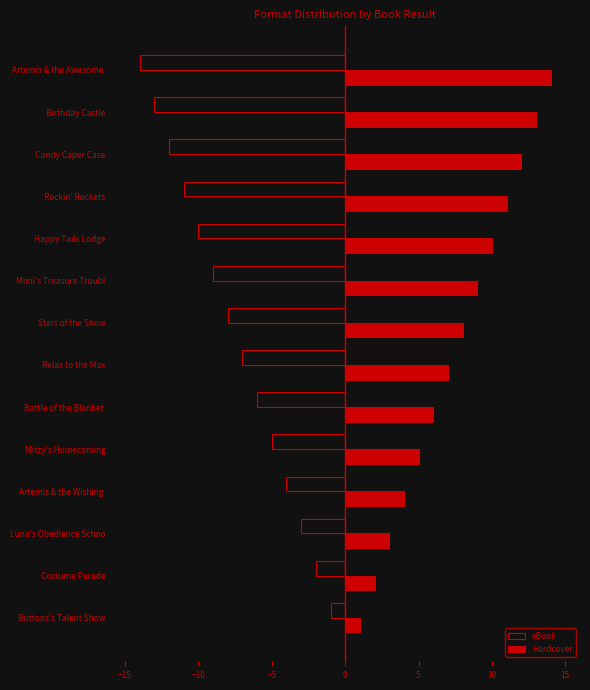

List the series in order of their overall mean, highest first.

Hardcover, eBook